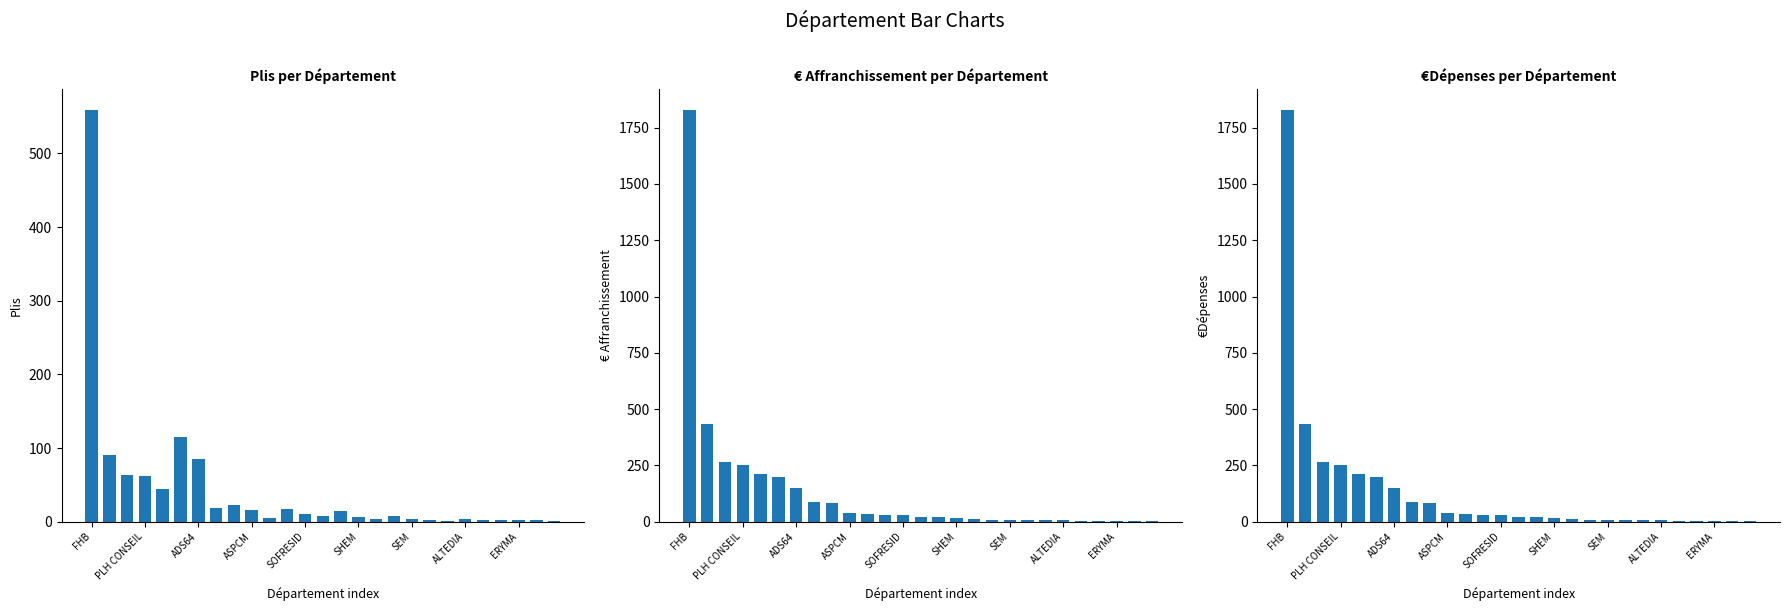

Between ERYMA and 17, which is larger?

ERYMA